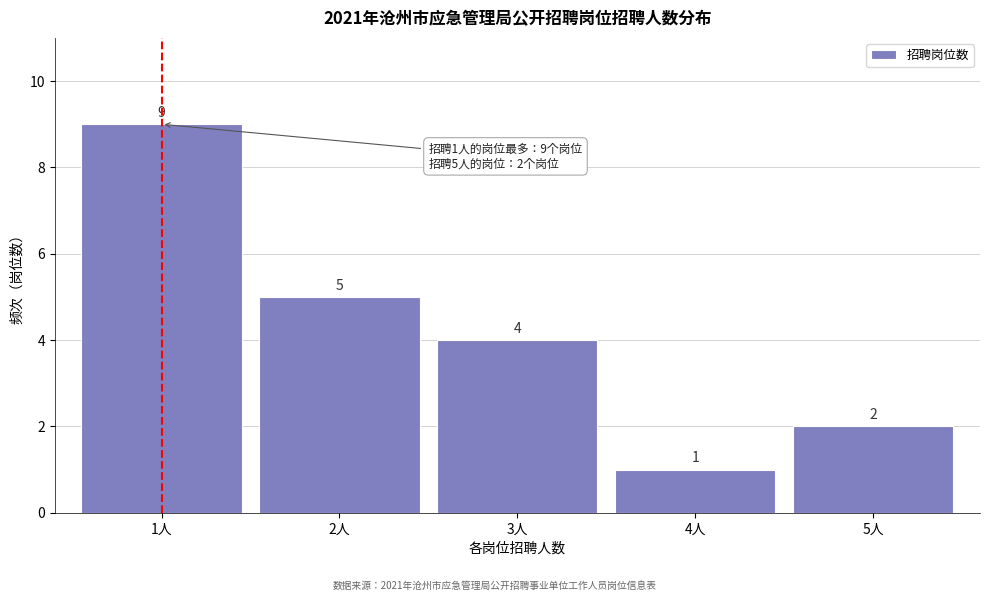

Reading left to right, what are all the values shown in this chart?

1人=9	2人=5	3人=4	4人=1	5人=2